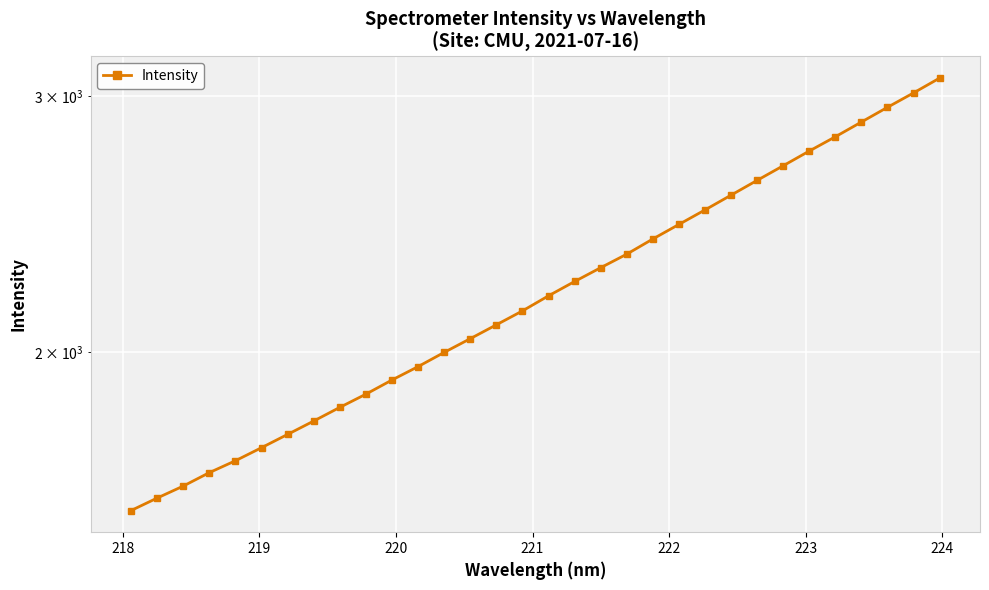

Count the number of categories in the chart.

32